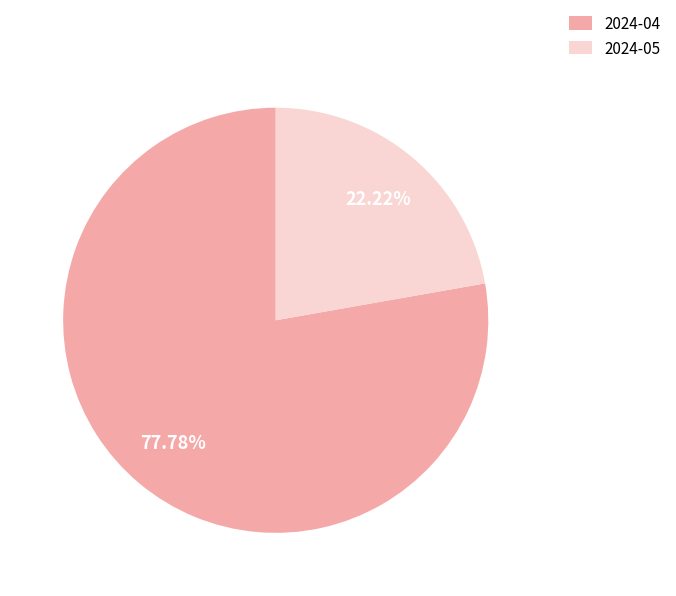

To the nearest percent, what portion does 2024-04 represent?

78%